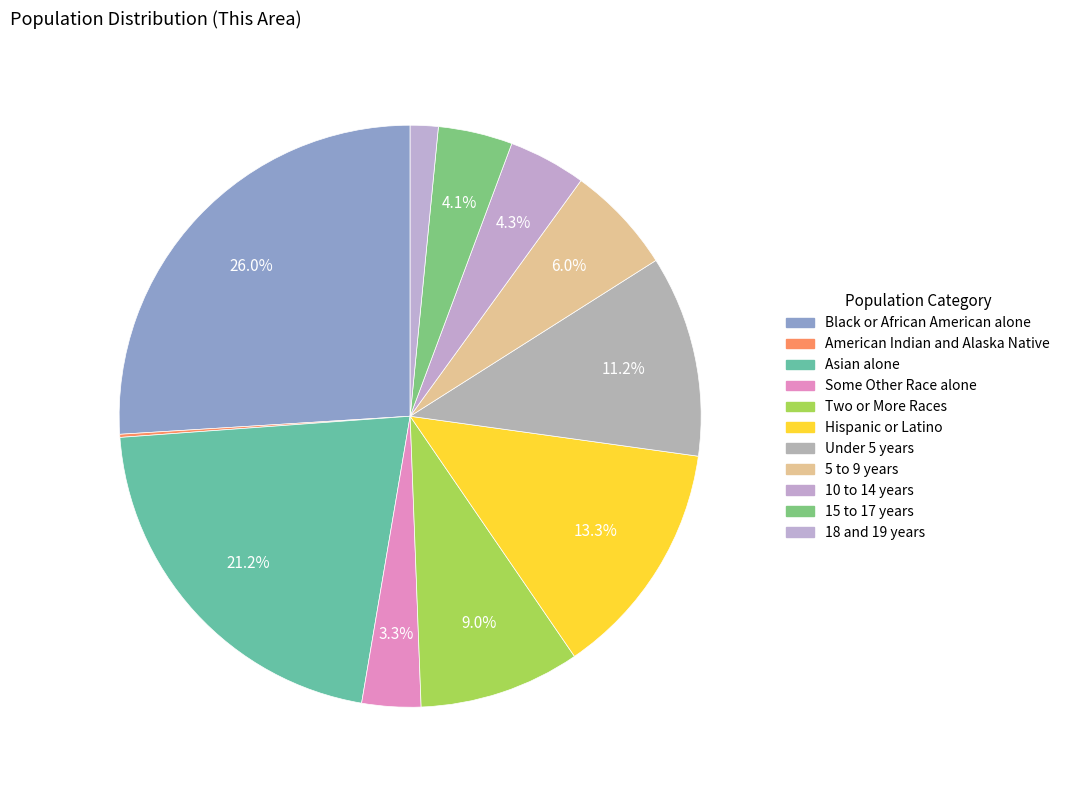

Which category has the biggest portion of the pie?

Black or African American alone